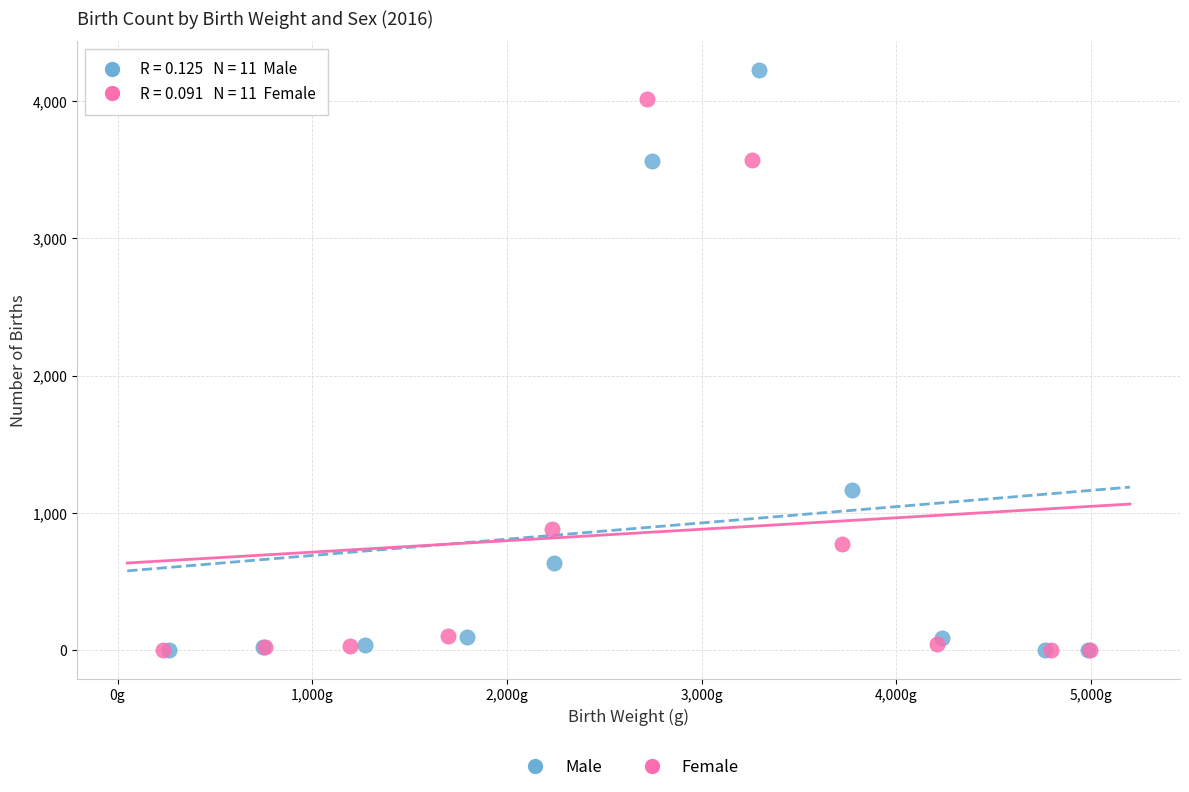

Which series reaches the maximum Y coordinate?

Male